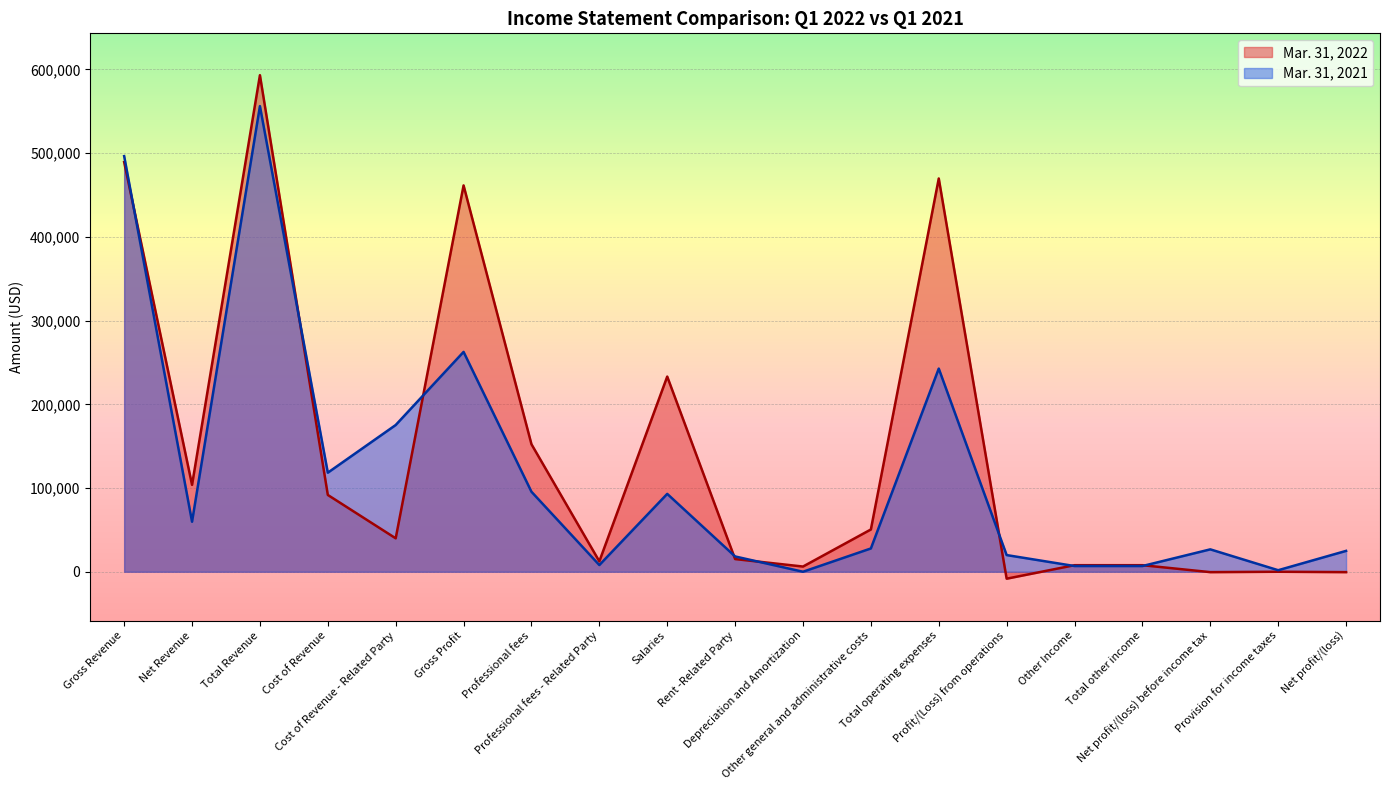

Reading left to right, list all the values displayed in this chart.

Mar. 31, 2022: 489368	103804	593172	91737	39940	461495	152320	12450	233155	15154	6214	50498	469791	-8296	7831	7831	-465	0	-465
Mar. 31, 2021: 496492	59738	556230	118337	175278	262615	95569	8000	93024	18283	0	27821	242697	19918	6826	6826	26744	1832	24912